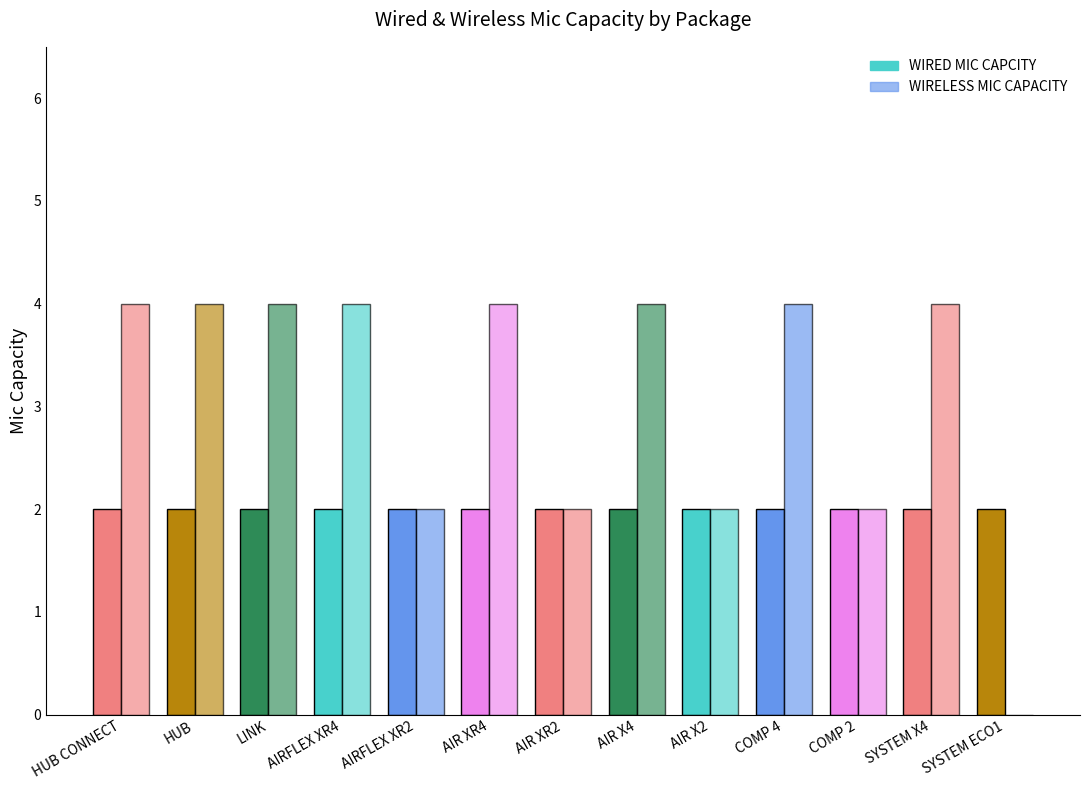

How many data points does each series have?

13